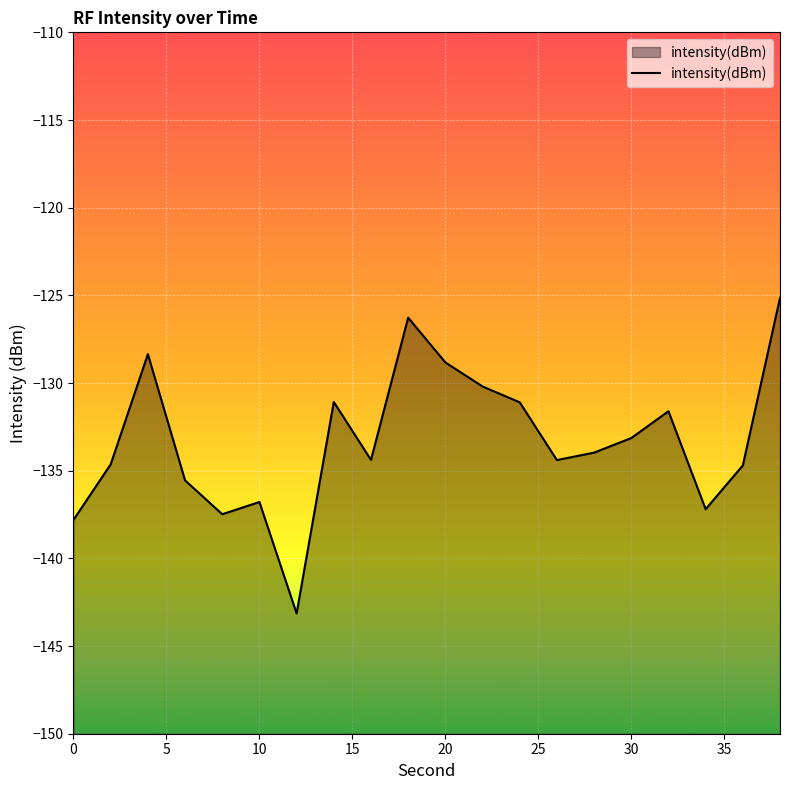

What is the maximum value shown in the chart?

-125.1